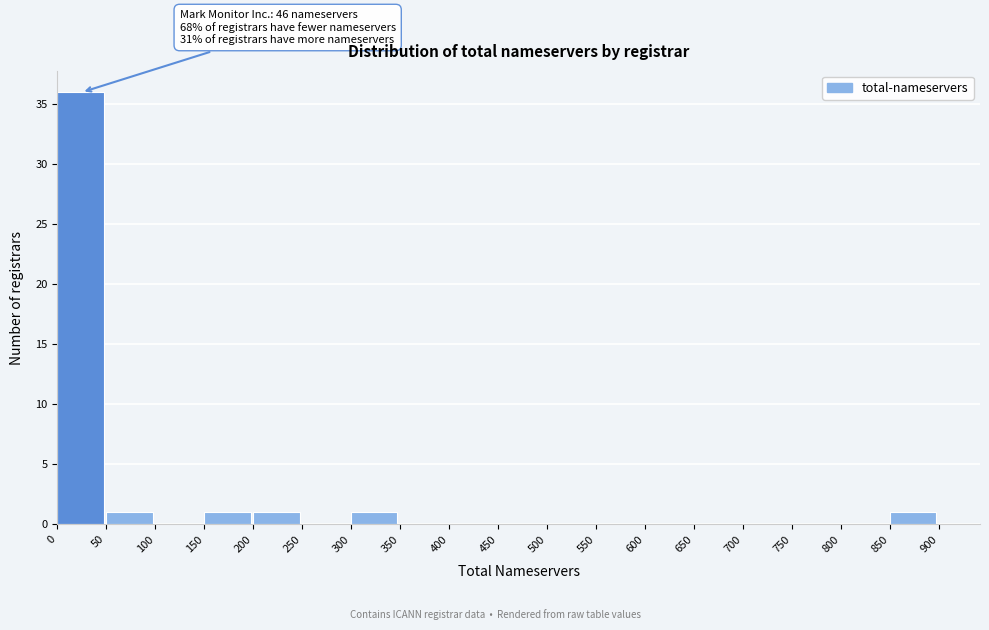

Over which range of the x-axis is the bar tallest?

0 to 50